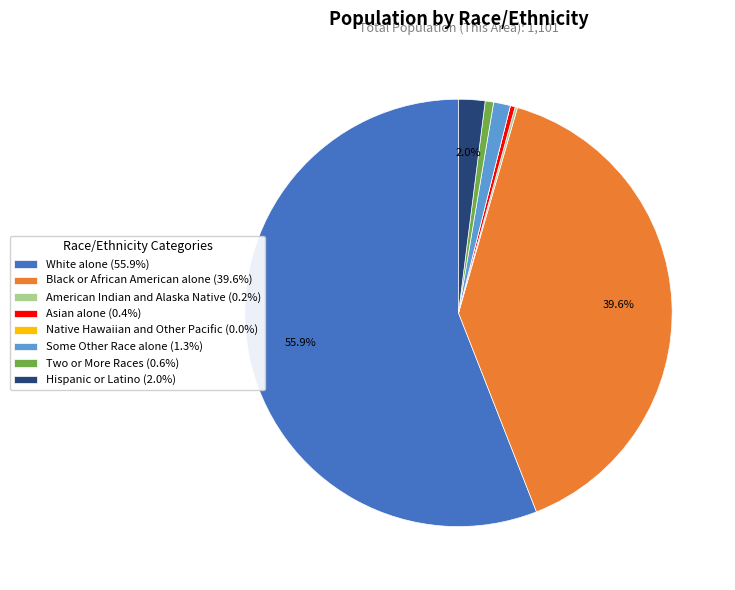

To the nearest percent, what is the average slice percentage?

12%